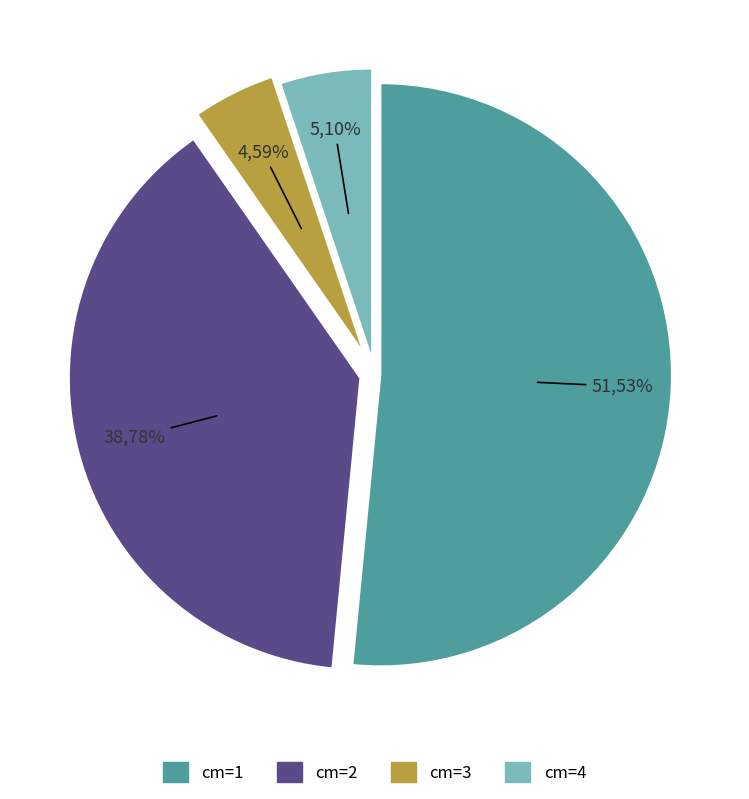

What is the smallest slice in the pie chart?

3